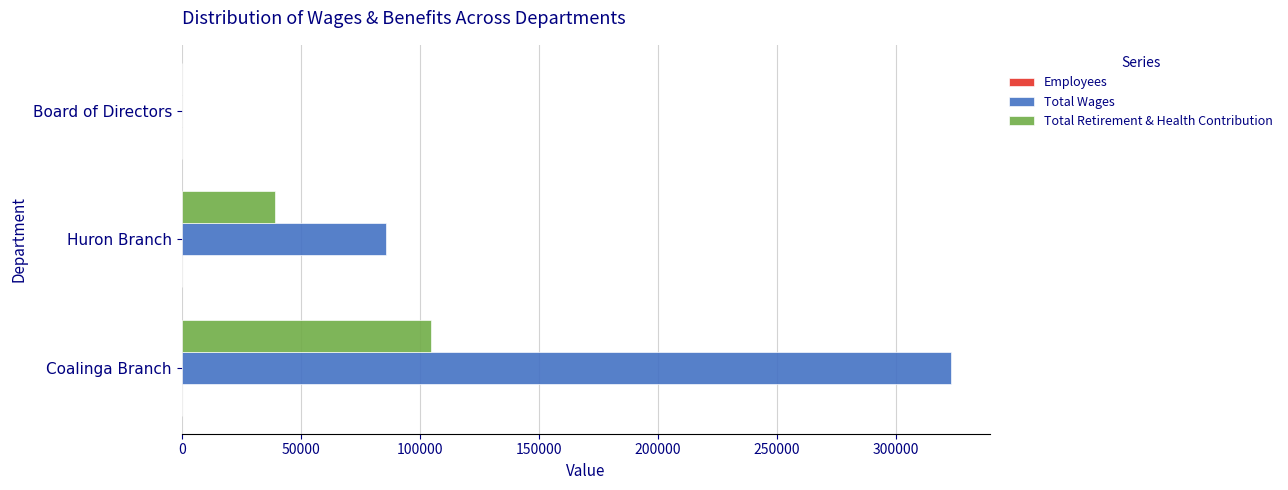

Which series changed the most between Huron Branch and Board of Directors?

Total Wages